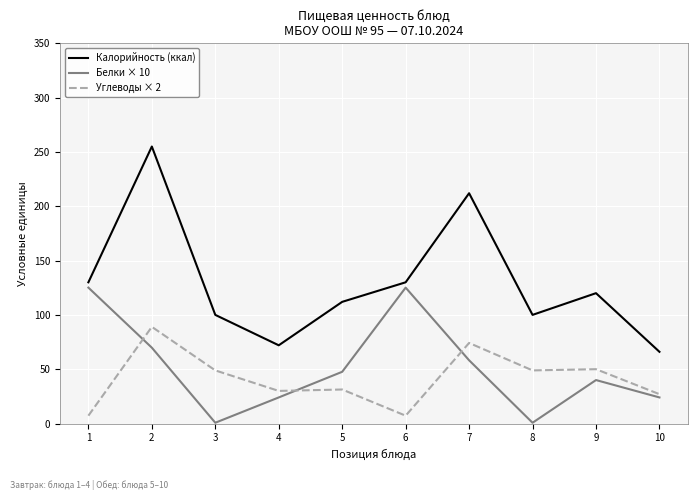

What is the lowest value of the Углеводы × 2 series?

7.2